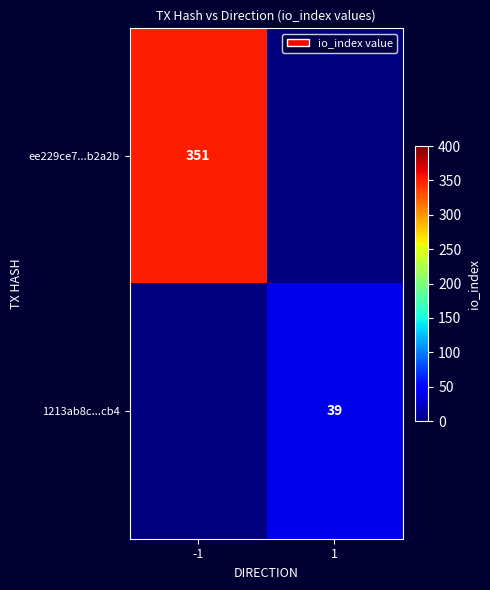

At which category is the sum across all series the highest?

-1